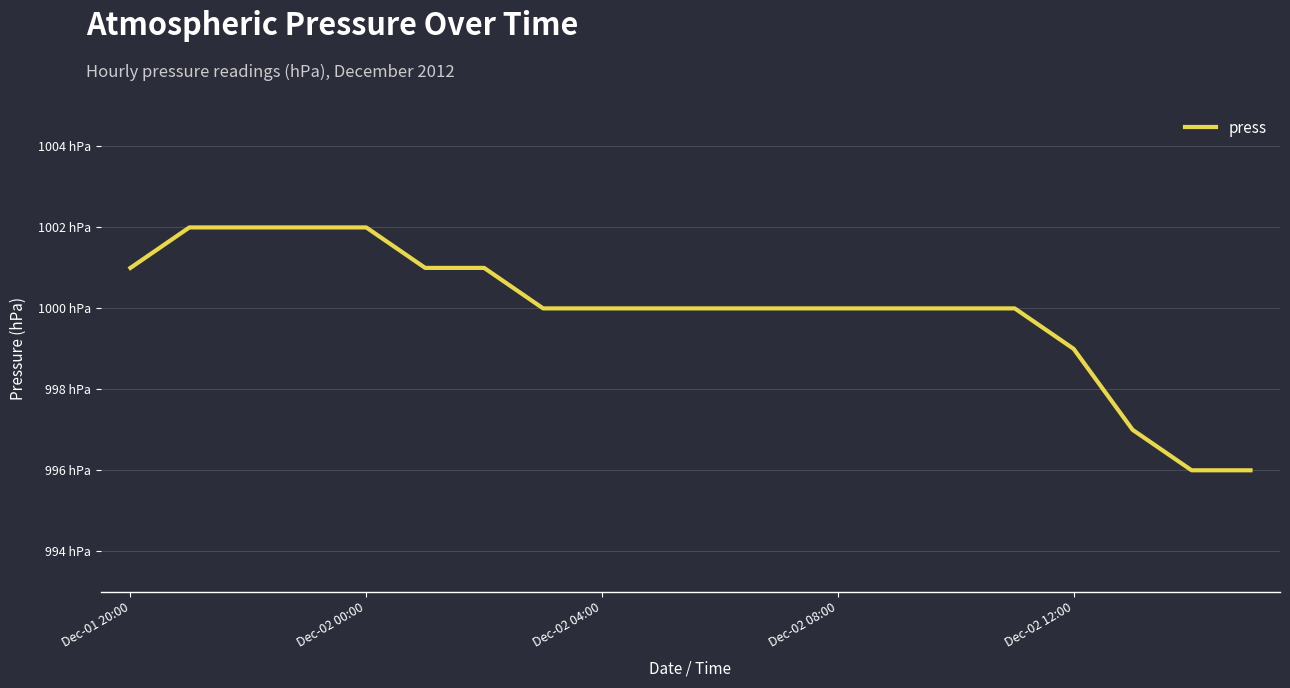

Does the chart have visible grid lines?

Yes